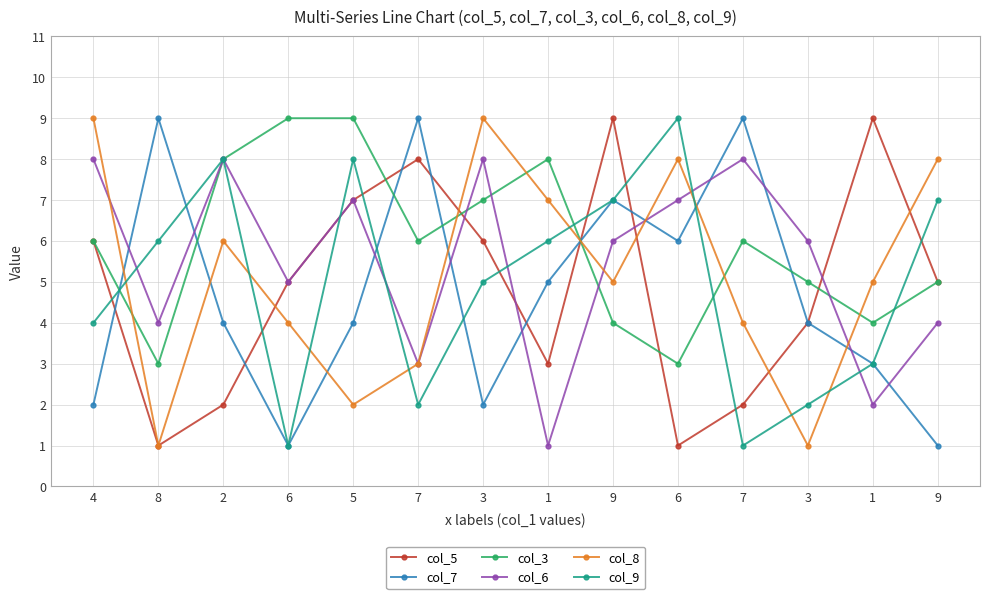

How many distinct data groups are displayed?

6